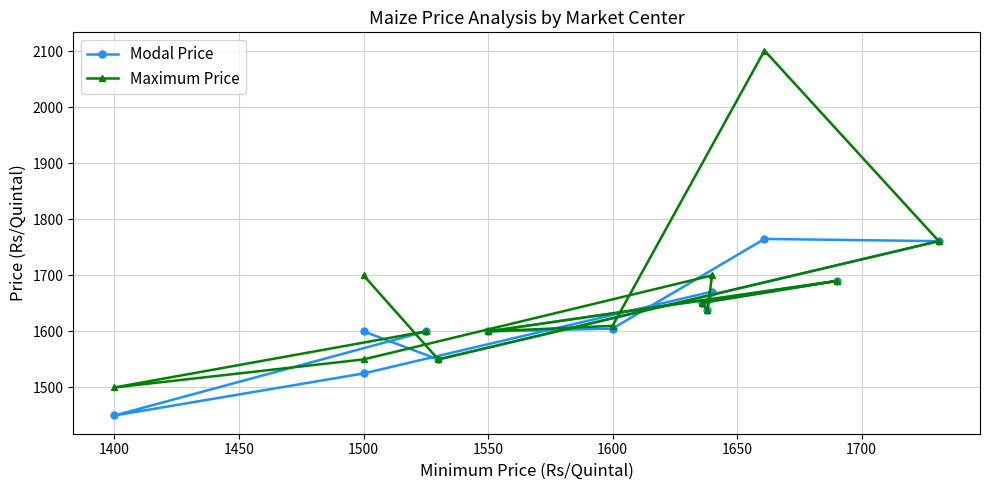

True or false: Modal Price and Maximum Price cross at least once.

False